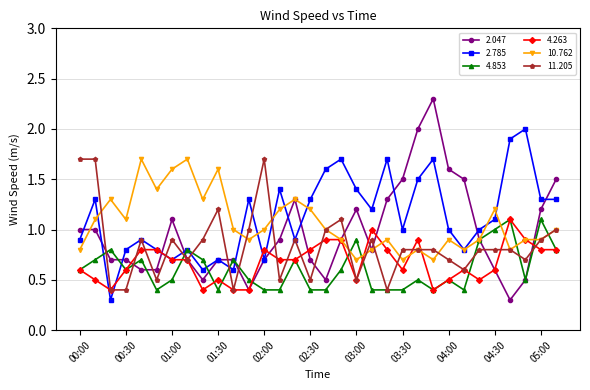

What is the average value of the 11.205 series?

0.8